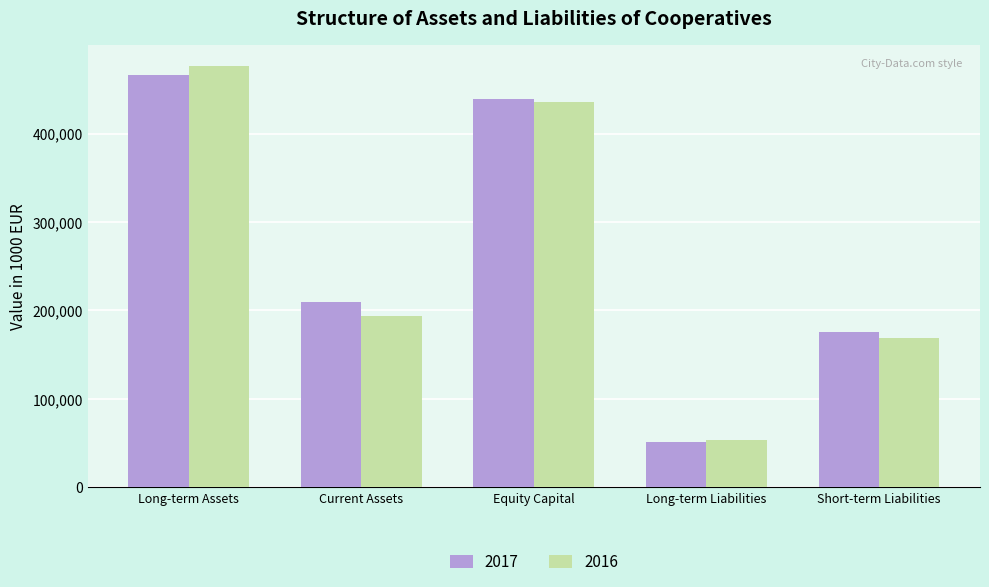

Count the number of categories in the chart.

5